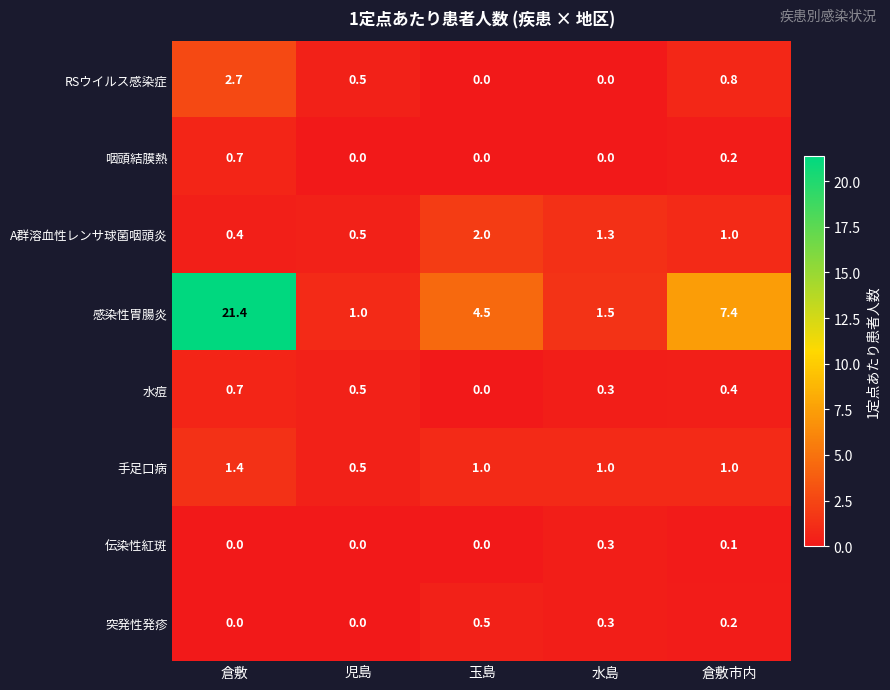

What is the total value across all series at 倉敷市内?

11.1